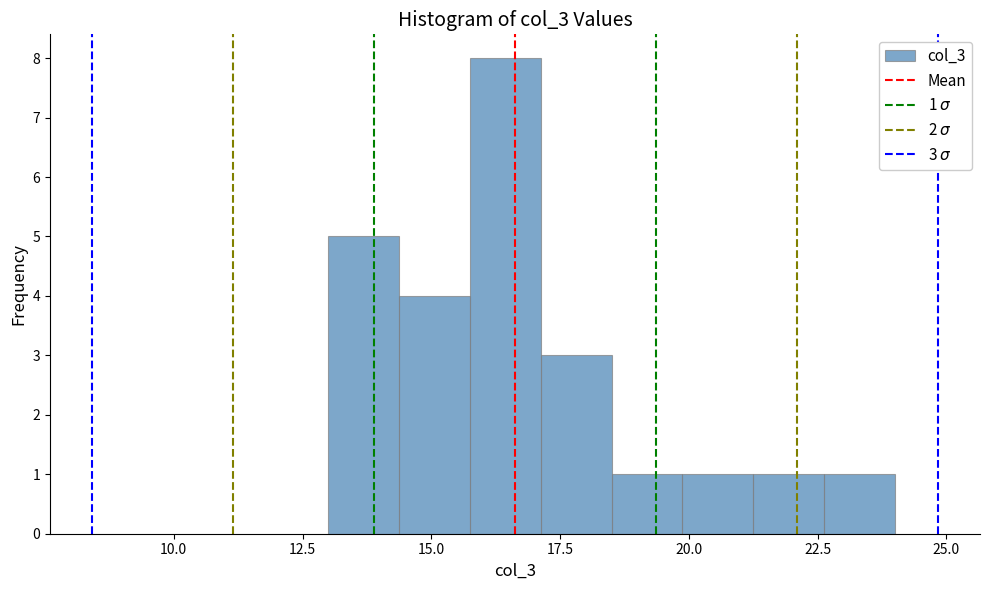

Read against the x-axis, roughly where is the centre of the tallest bar?

16.5